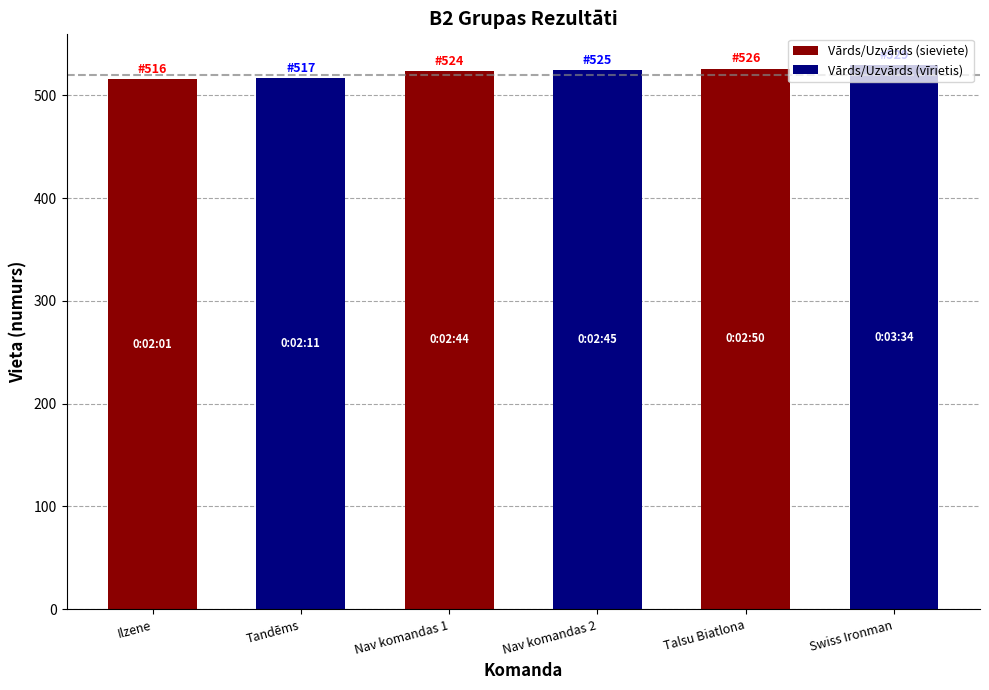

What is the value of the 3rd bar from the left?

524